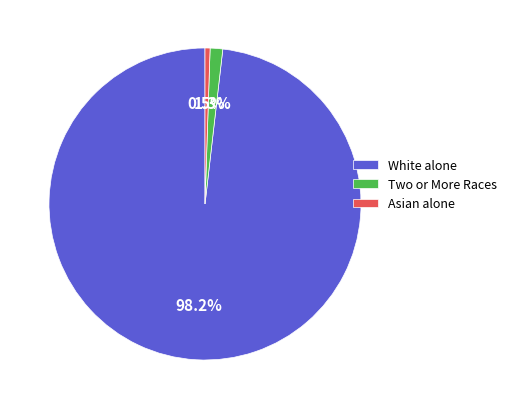

Is it true that Two or More Races is 15% of the pie?

False